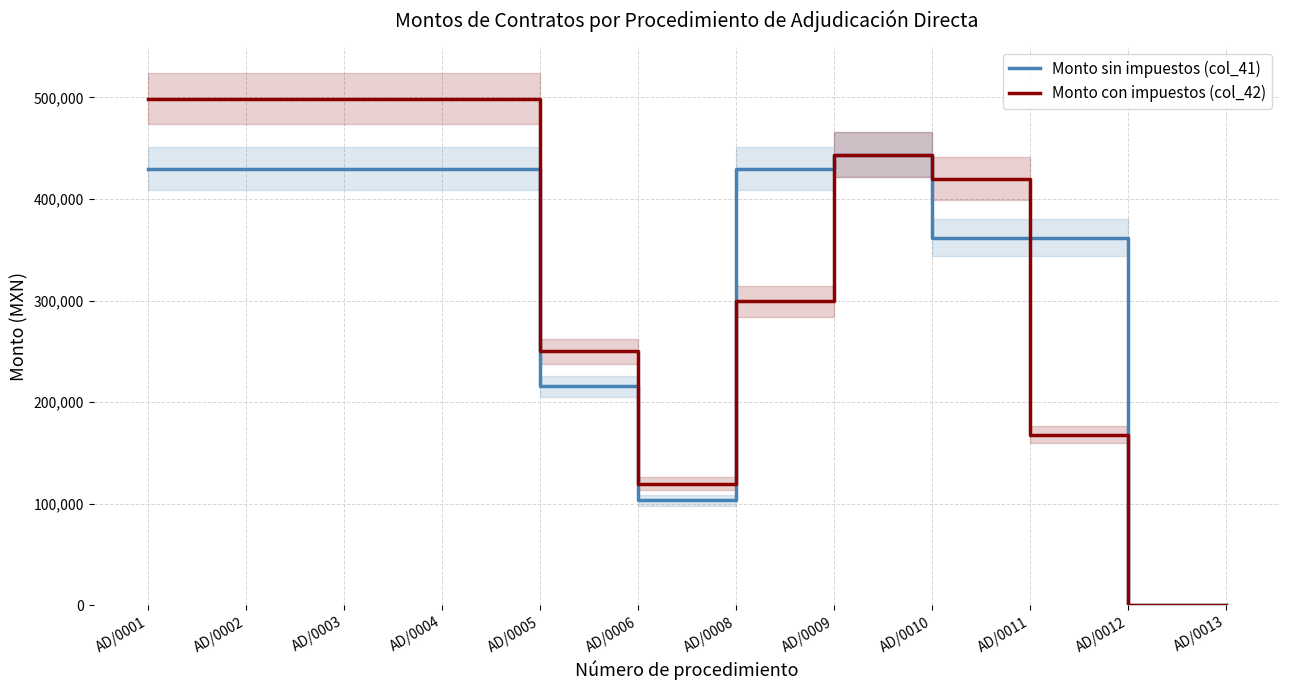

The value of Monto sin impuestos (col_41) at AD/0013 is 0.0. True or false?

True